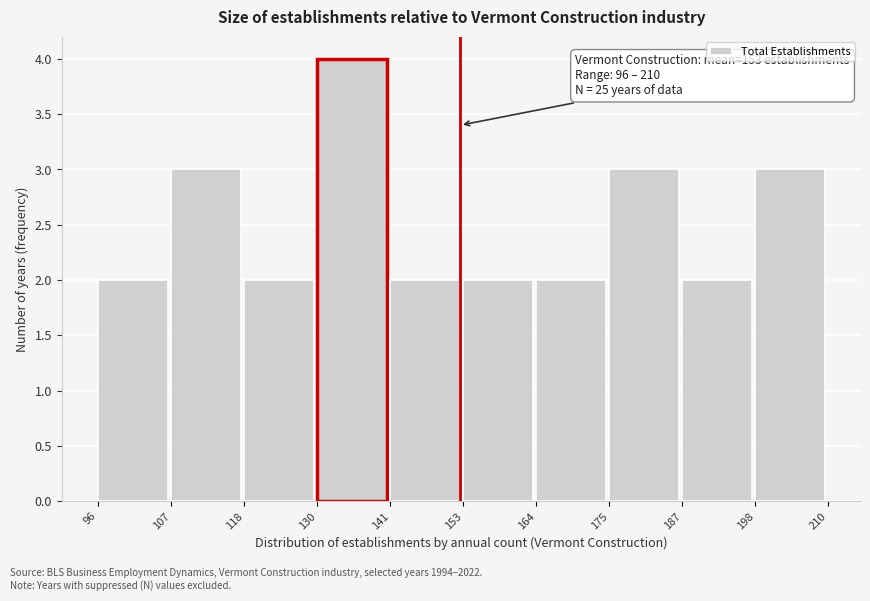

Over which range of the x-axis is the bar tallest?

130 to 141